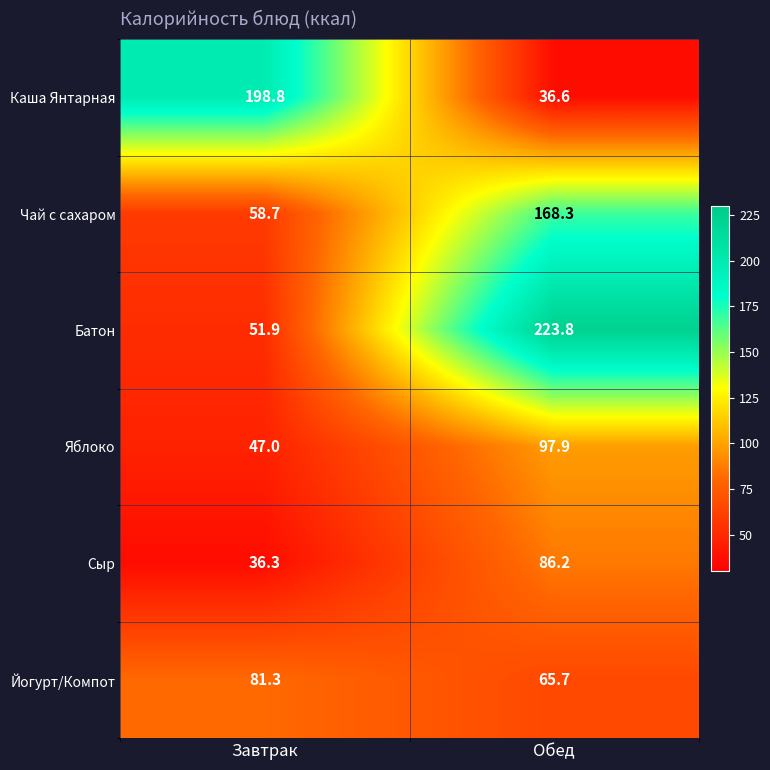

Rank the series at Обед from lowest to highest value.

Каша Янтарная, Йогурт/Компот, Сыр, Яблоко, Чай с сахаром, Батон